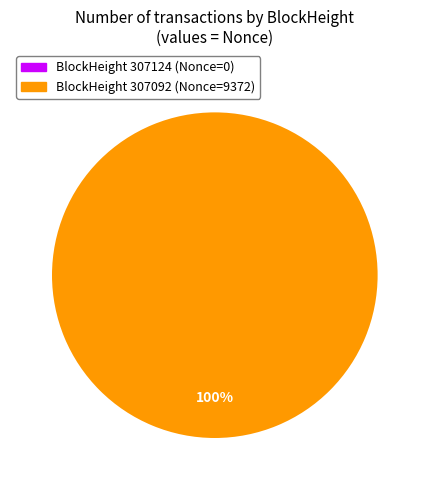

Is it true that 307092 is 93% of the pie?

False